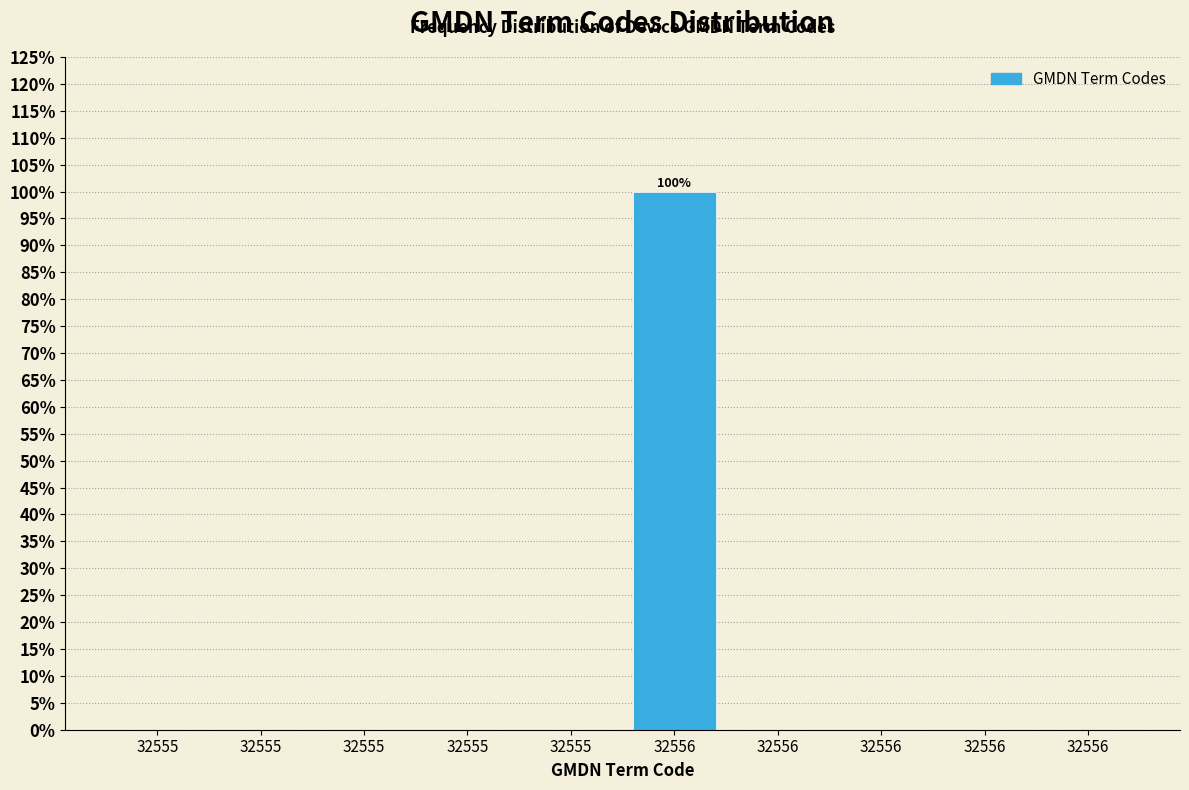

How many distinct data groups are displayed?

1